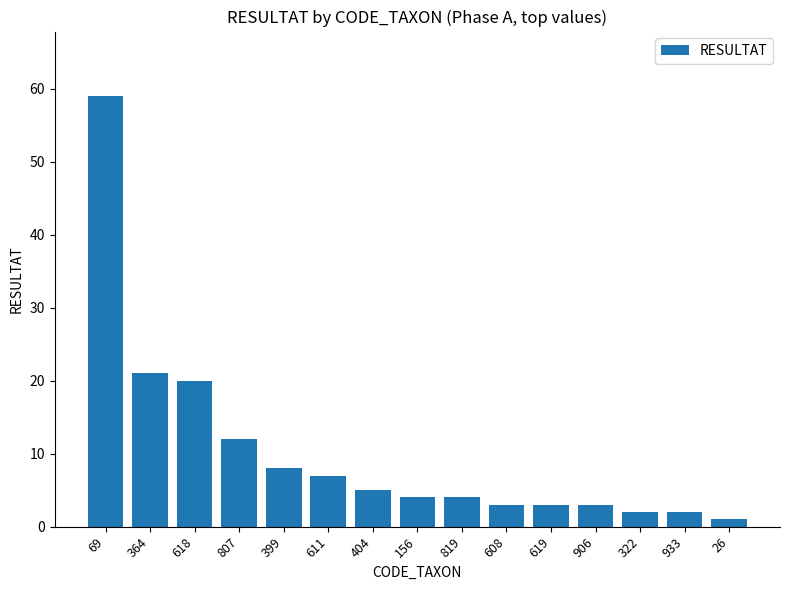

What is the sum of the values at 608 and 819?

7